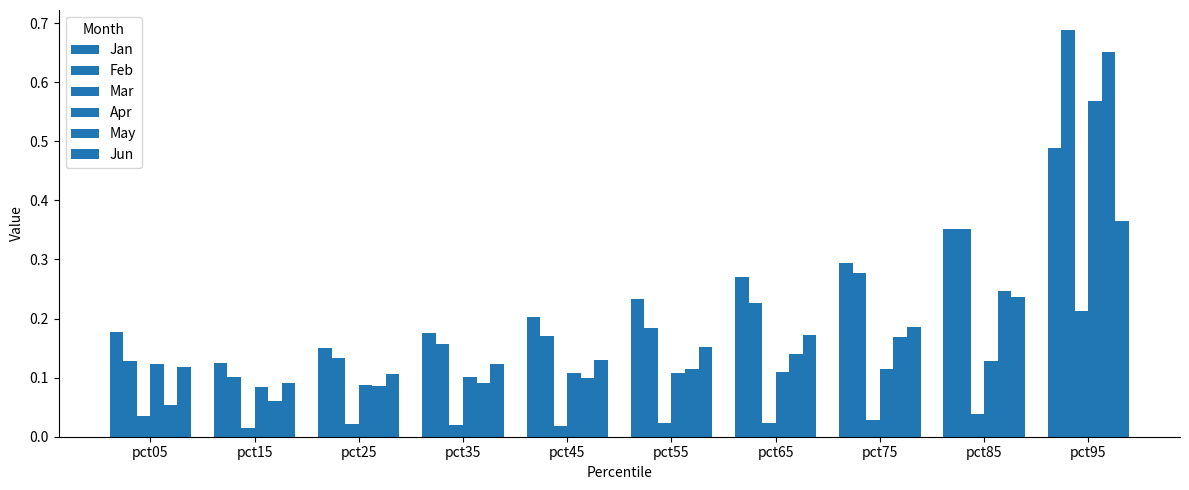

The value of May at pct45 is 0.1. True or false?

True